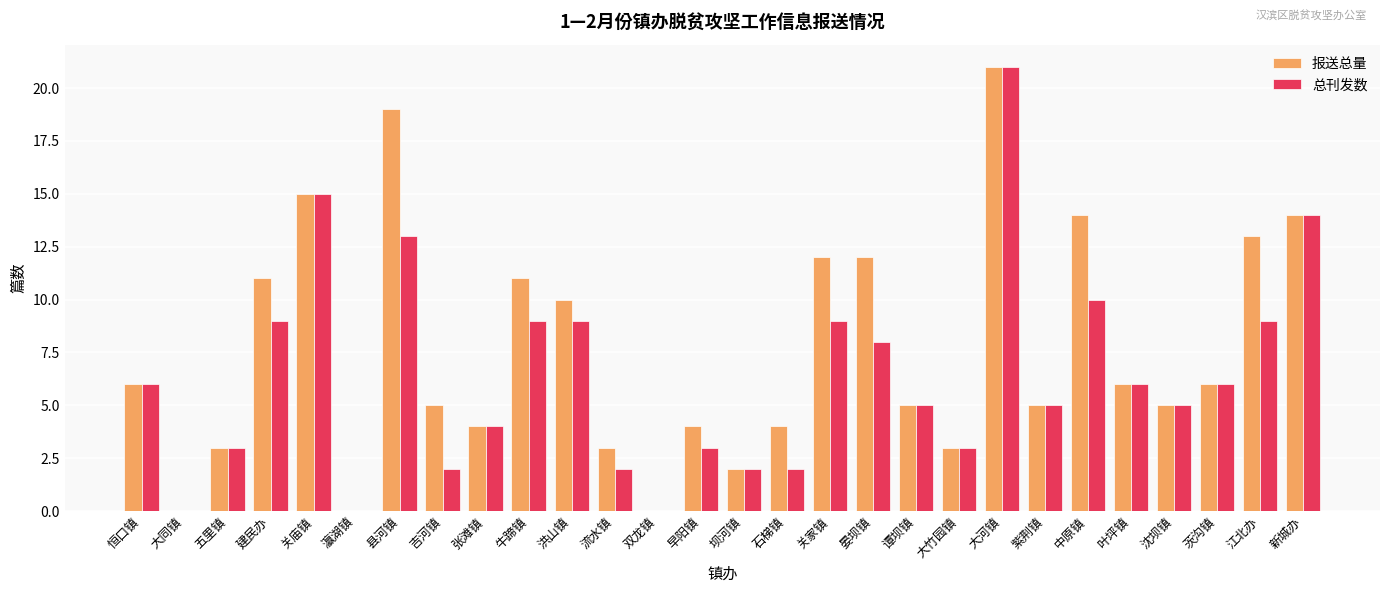

What is the sum of all 报送总量 values?

213